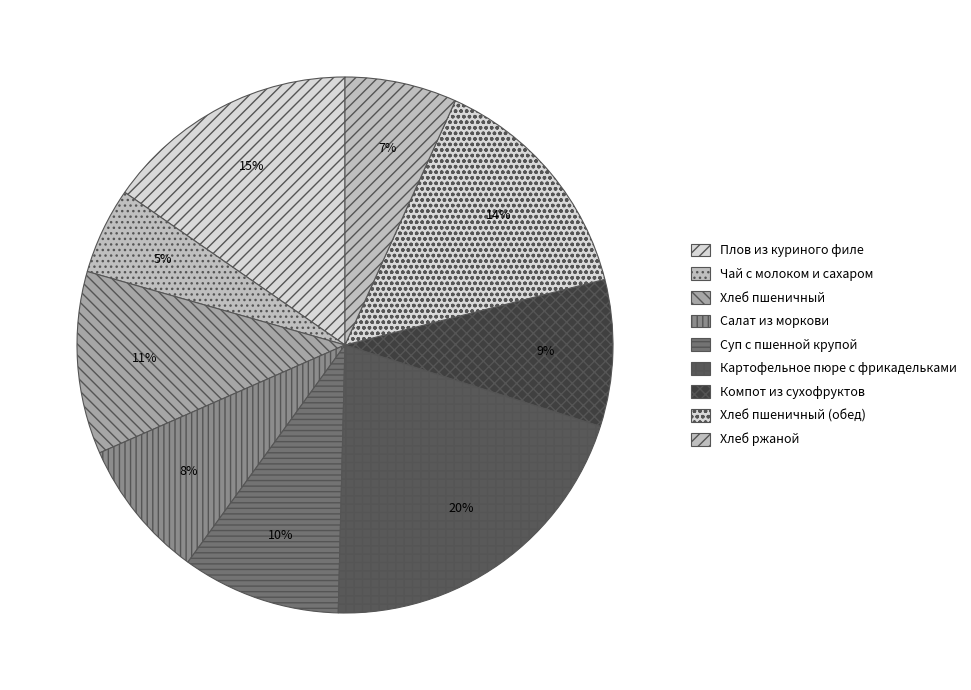

Does Хлеб пшеничный (обед) account for over 50% of the chart?

No